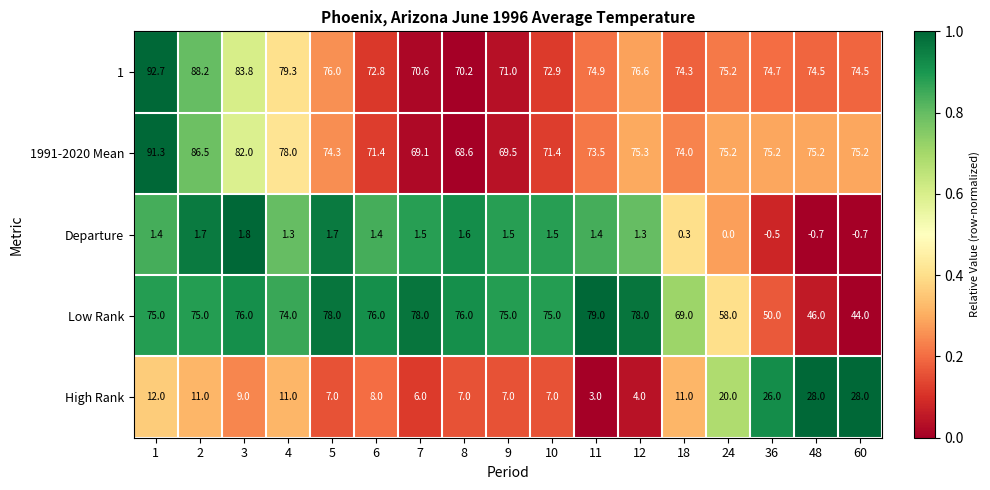

What is the difference between the highest and lowest values at 48?

75.9